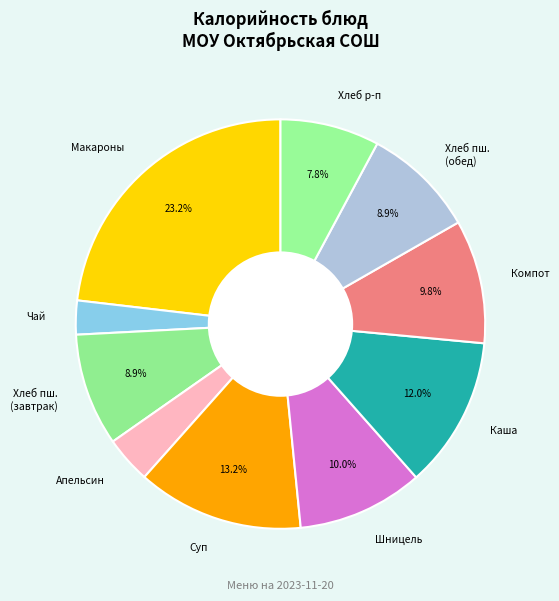

Combined, do Суп and Хлеб пш. (обед) account for over 50%?

No